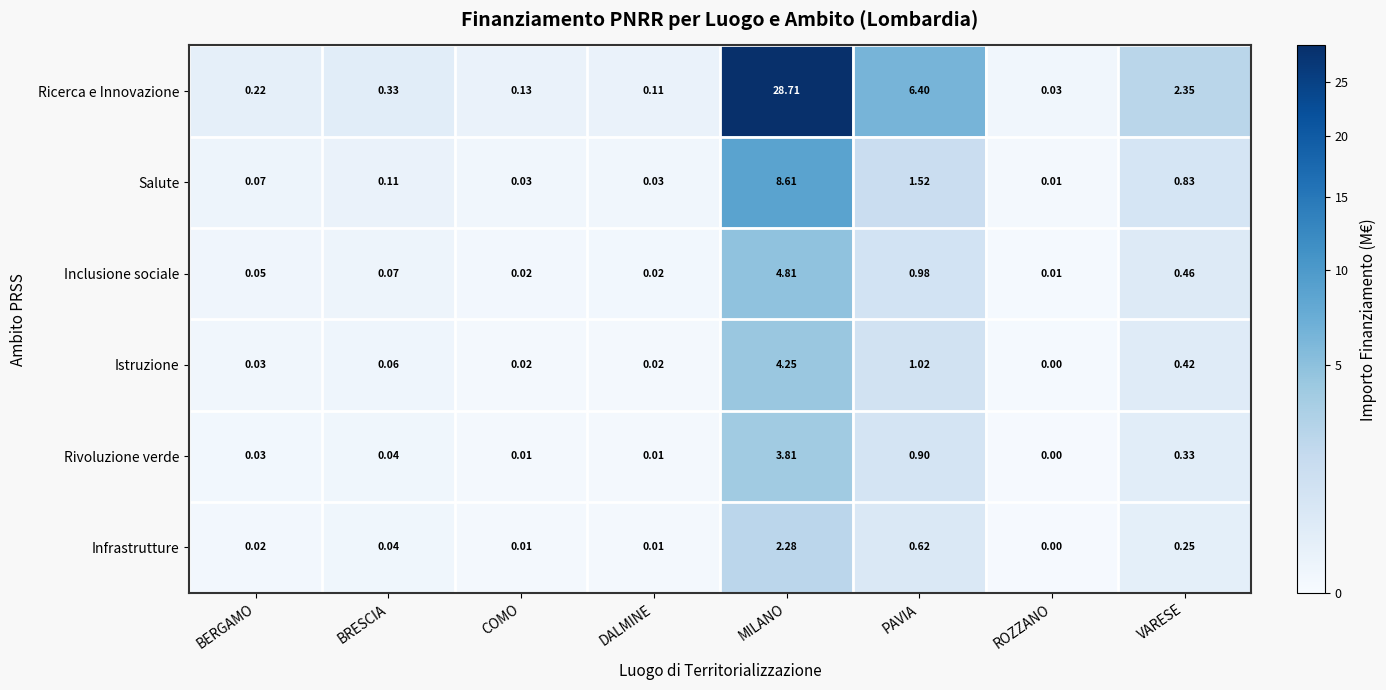

At which category does the chart reach its minimum across all series?

ROZZANO